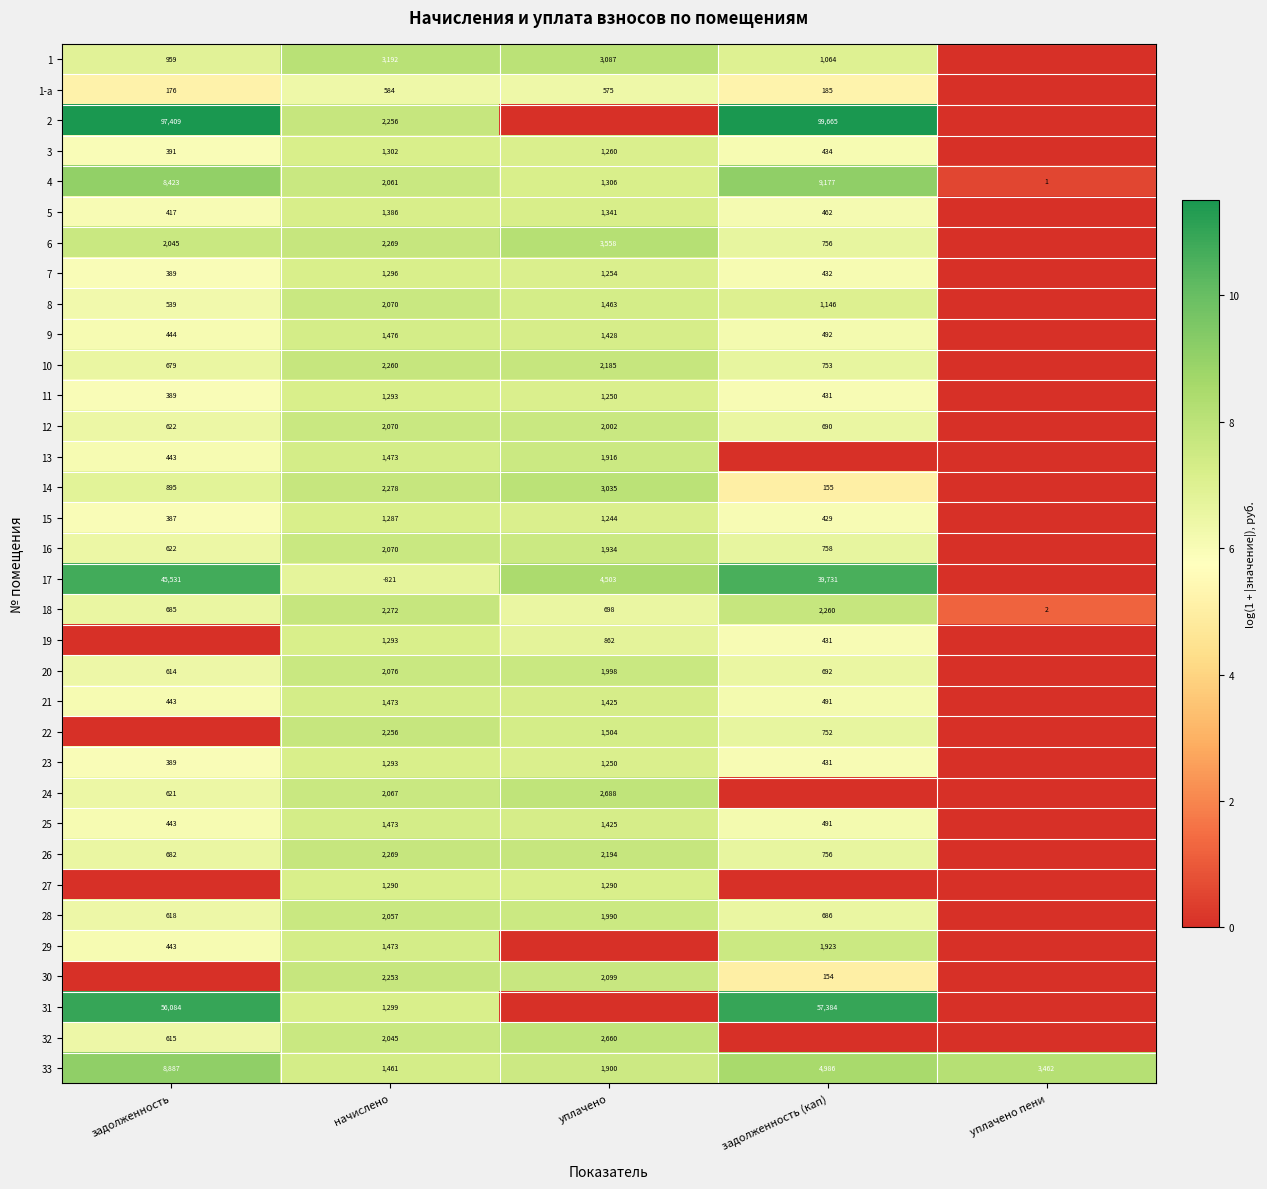

True or false: 7 has a value of 1925 at начислено.

False